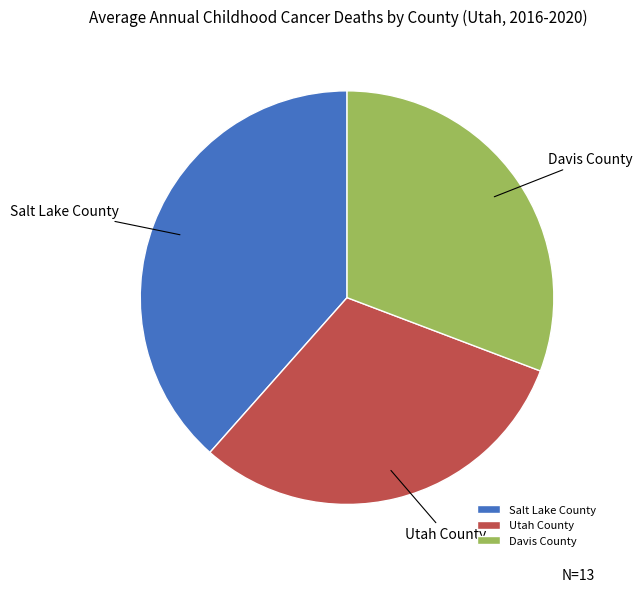

What is the largest slice in the pie chart?

Salt Lake County